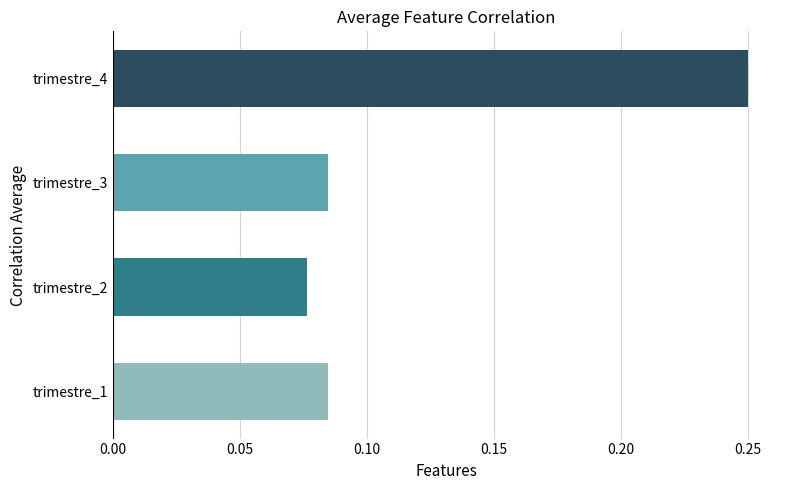

Is it true that the value at trimestre_1 is 0.0?

False